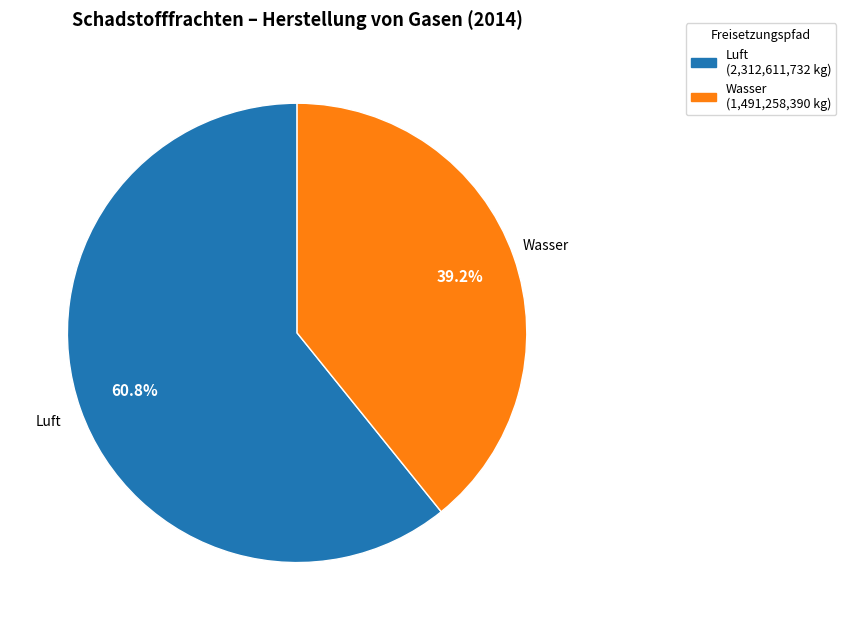

Approximately how many times larger is the value at Luft (2,312,611,732 kg) compared to Wasser (1,491,258,390 kg)?

1.6